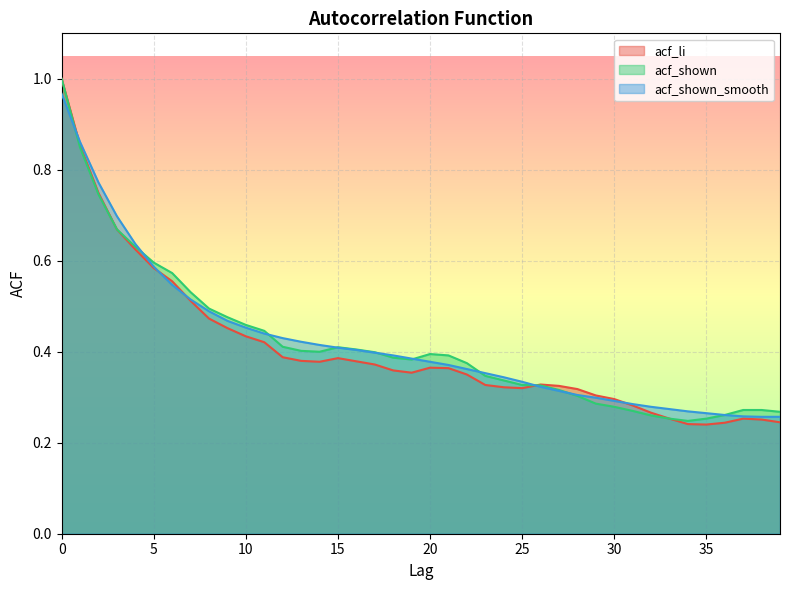

Count the number of data series in this chart.

3